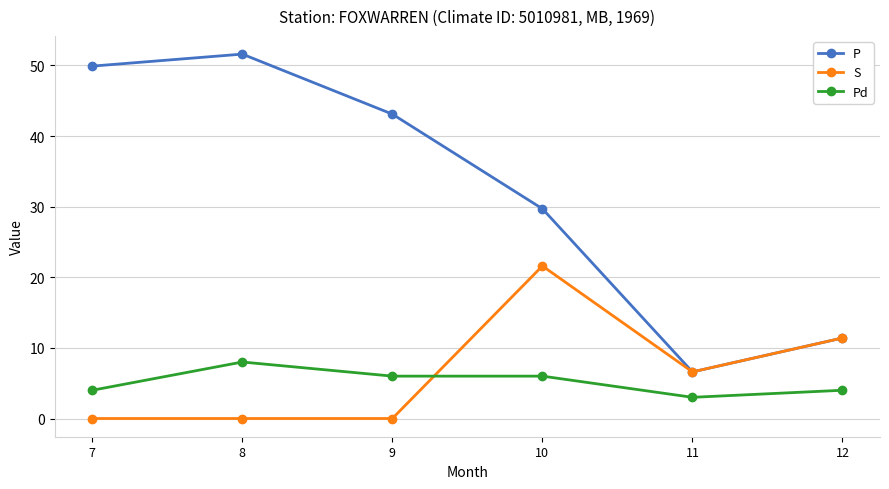

True or false: Pd and P cross at least once.

False